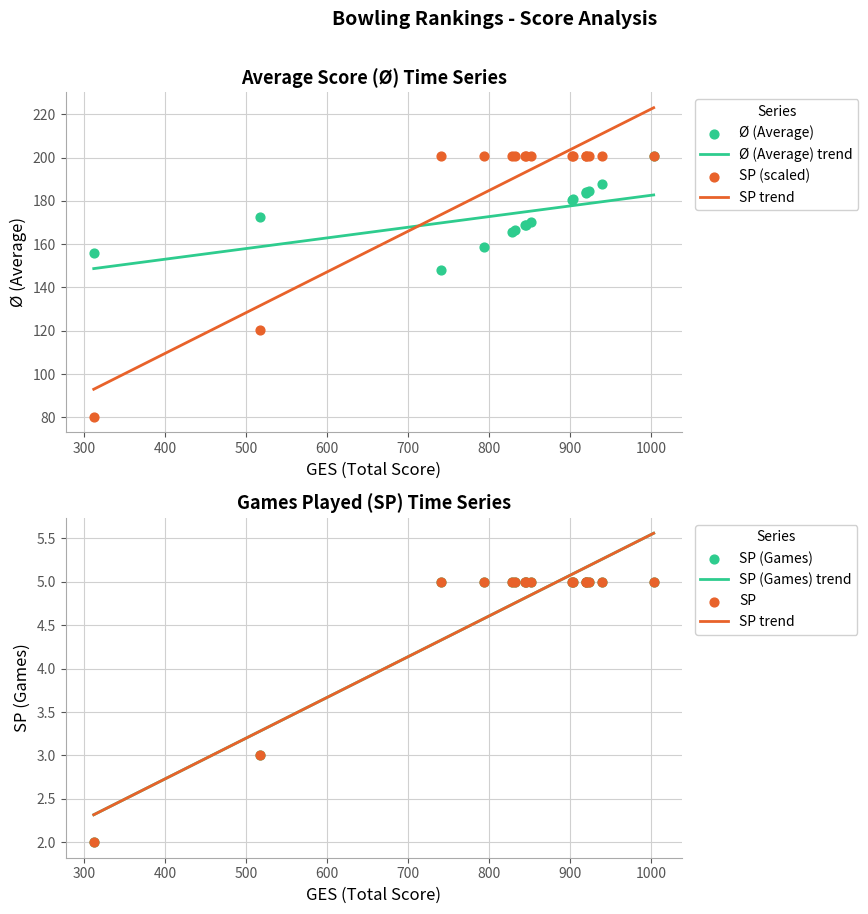

Is the value of SP at 920 greater than the value of Ø at 844?

No